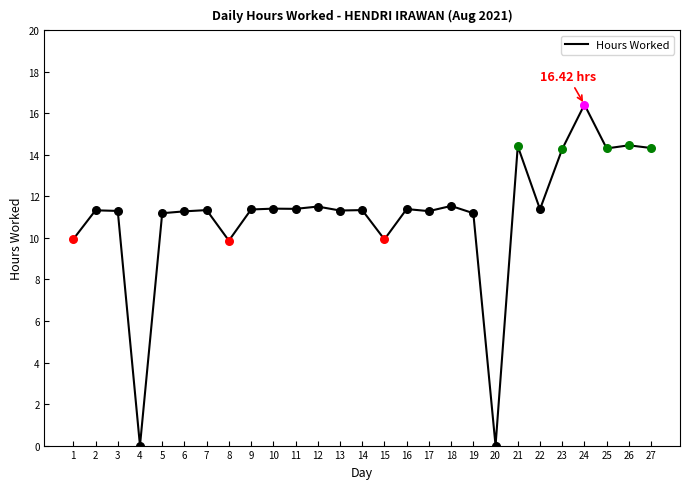

Approximately how many times larger is the value at 12 compared to 27?

0.8